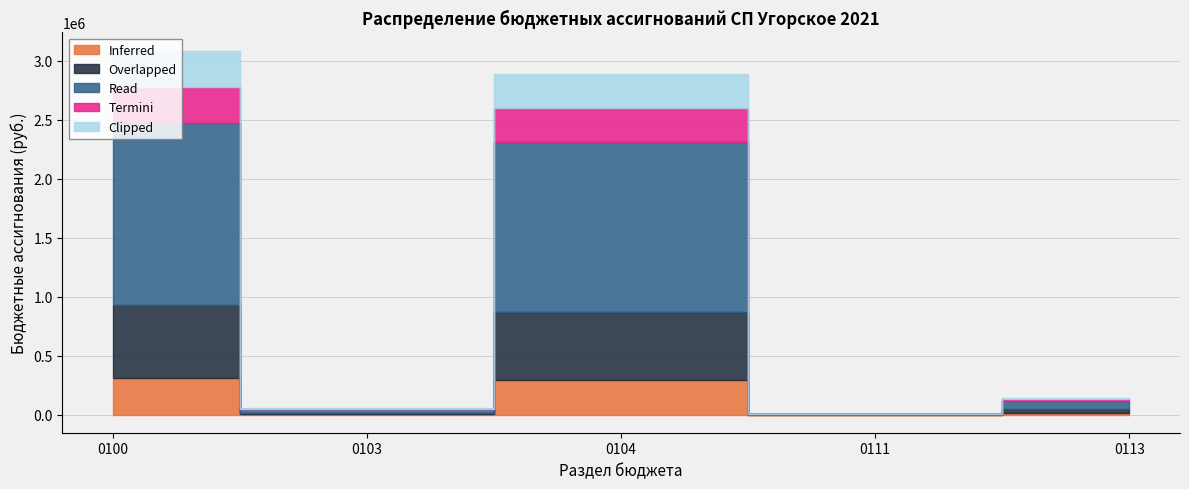

What position from the left is Резервные фонды?

4